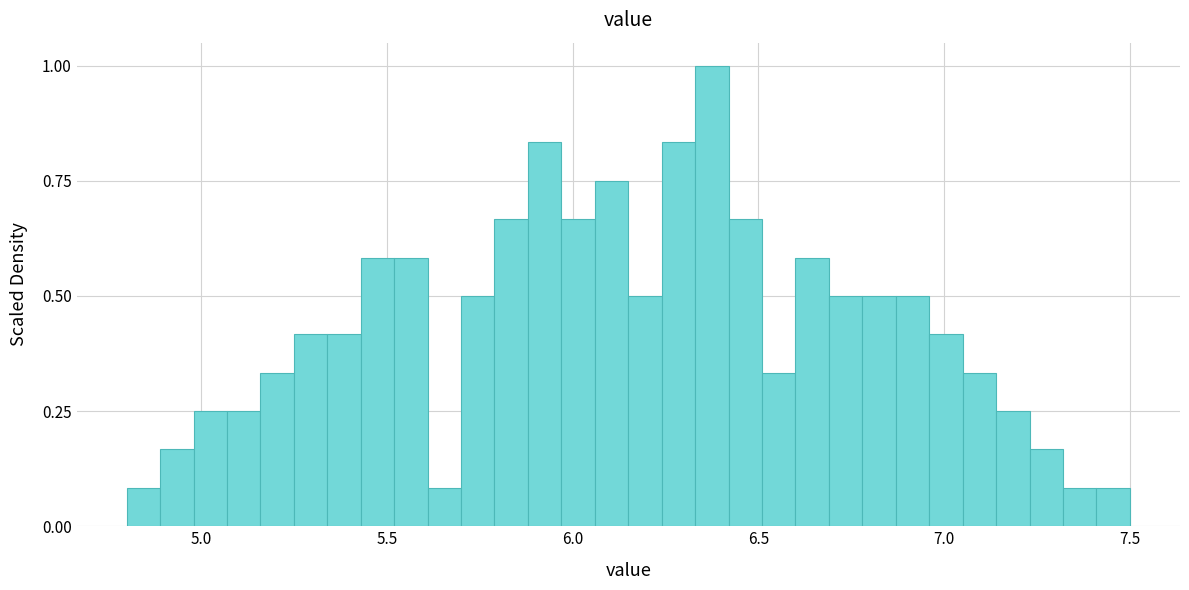

Read against the x-axis, roughly where is the centre of the tallest bar?

6.40